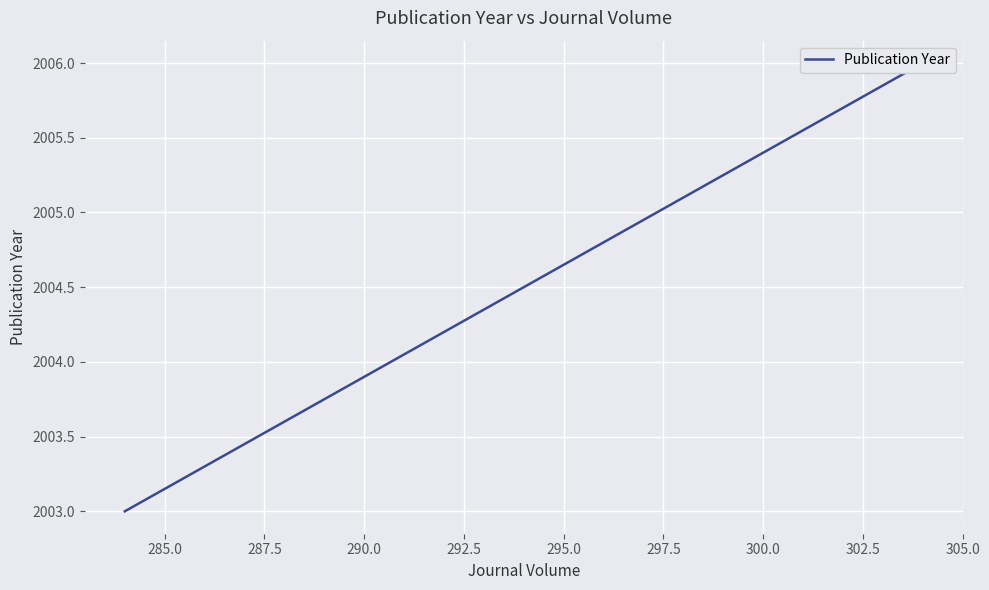

Reading left to right, list all the values displayed in this chart.

2003	2006